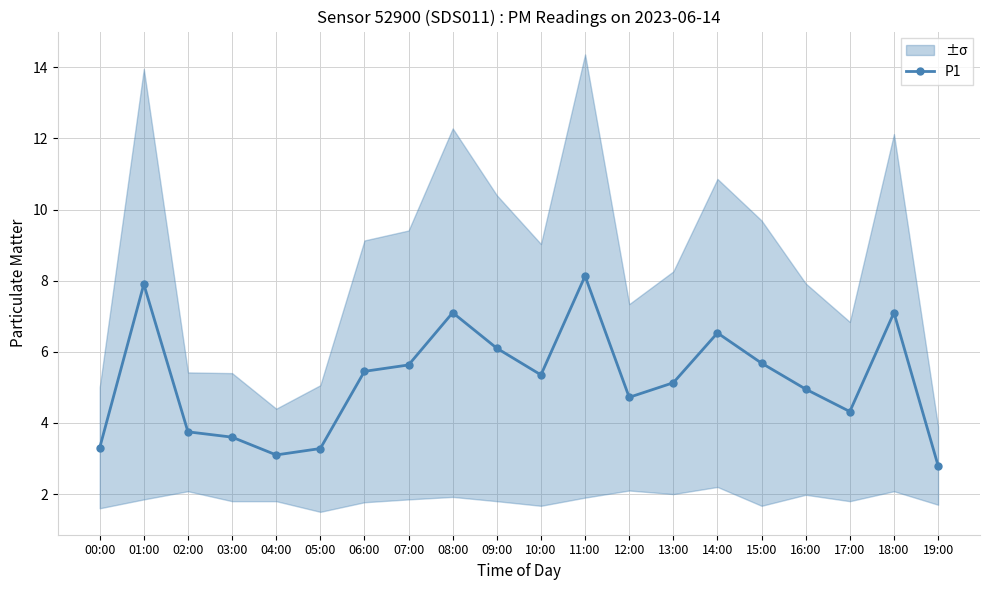

What is the change in value from 02:00 to 05:00?

-0.5